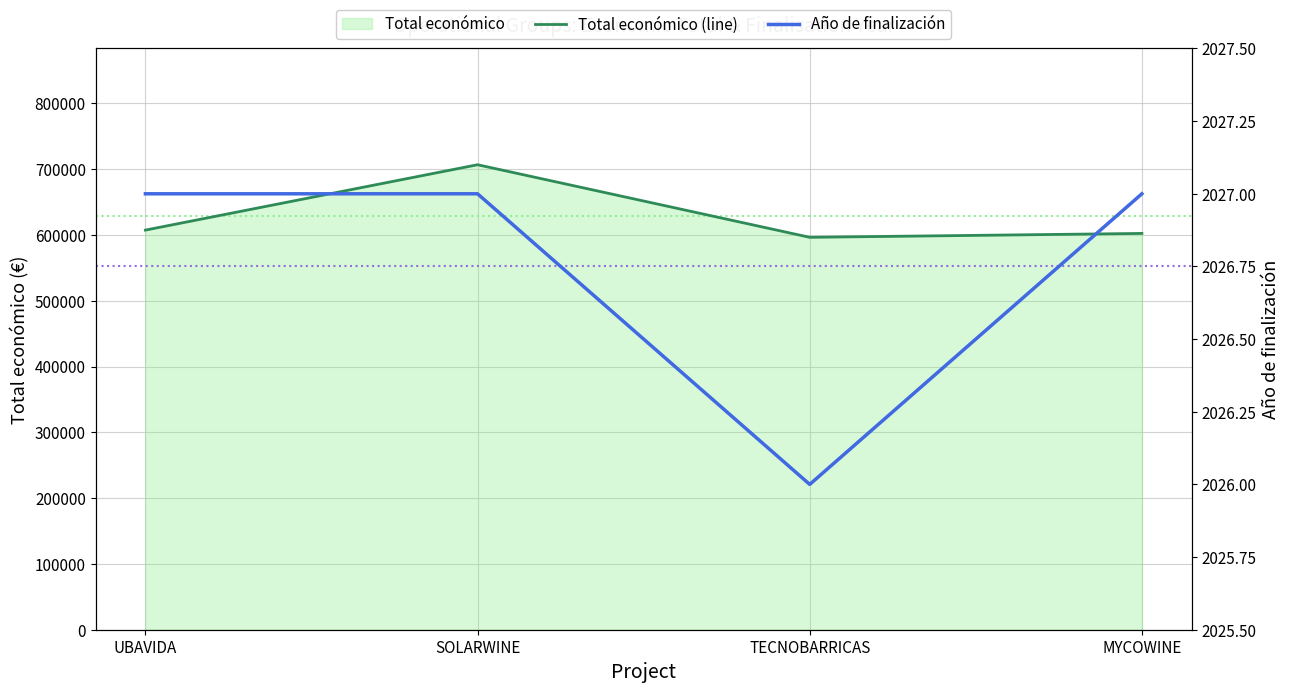

Is it true that Total económico (line) equals 596384.0 at TECNOBARRICAS?

True